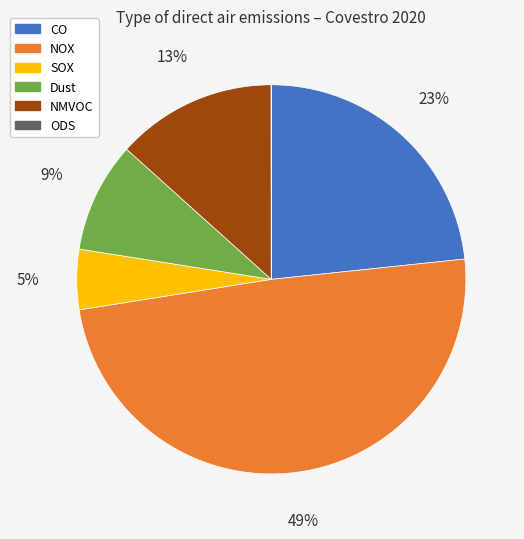

To the nearest percent, what is the difference between the largest and smallest slice percentages?

49%